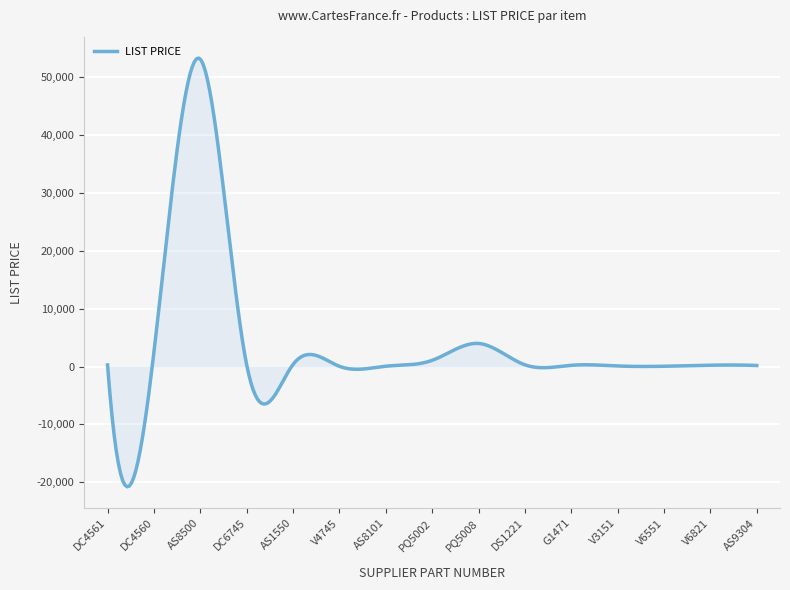

What is the smallest value displayed?

-20774.2